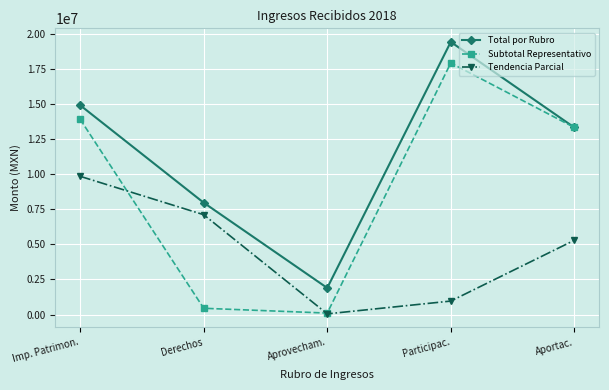

At which label is Total por Rubro closest to 10656122?

Aportac.